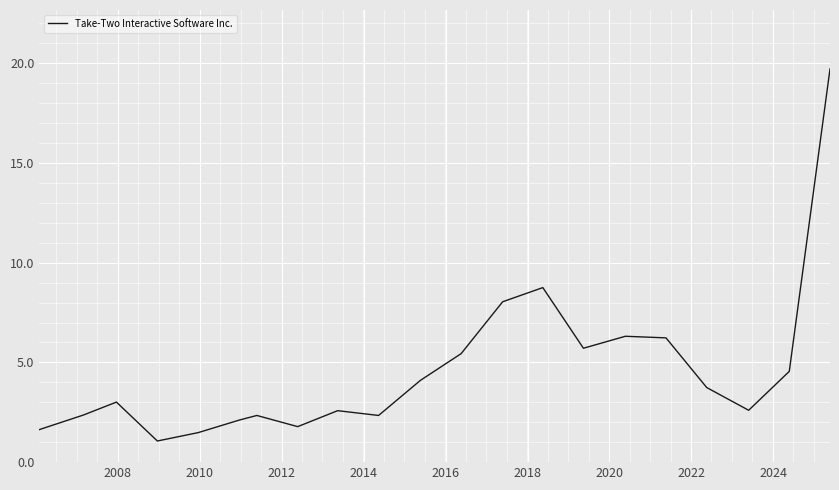

What is the greatest value displayed?

19.7